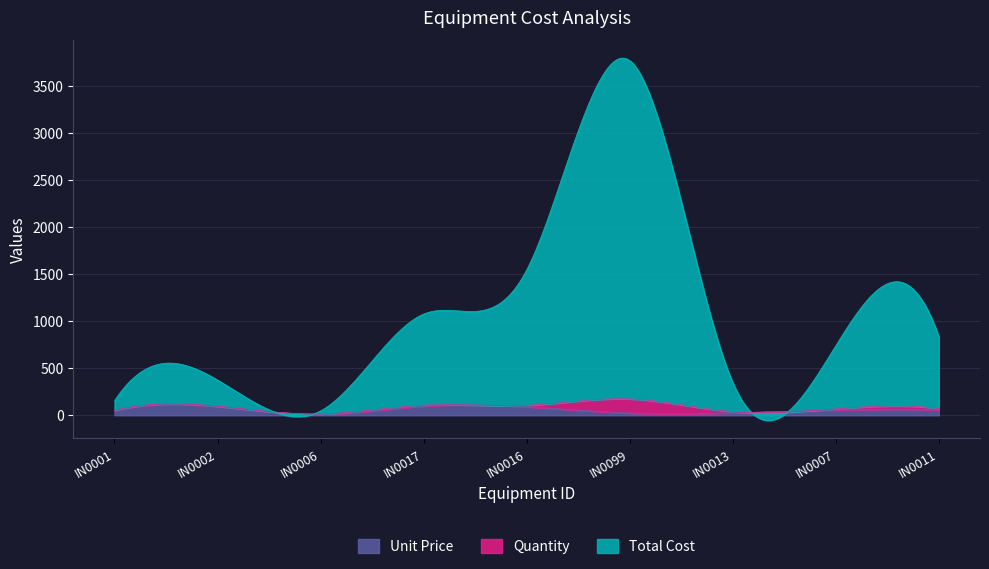

What is the lowest value of the Unit Price series?

10.9